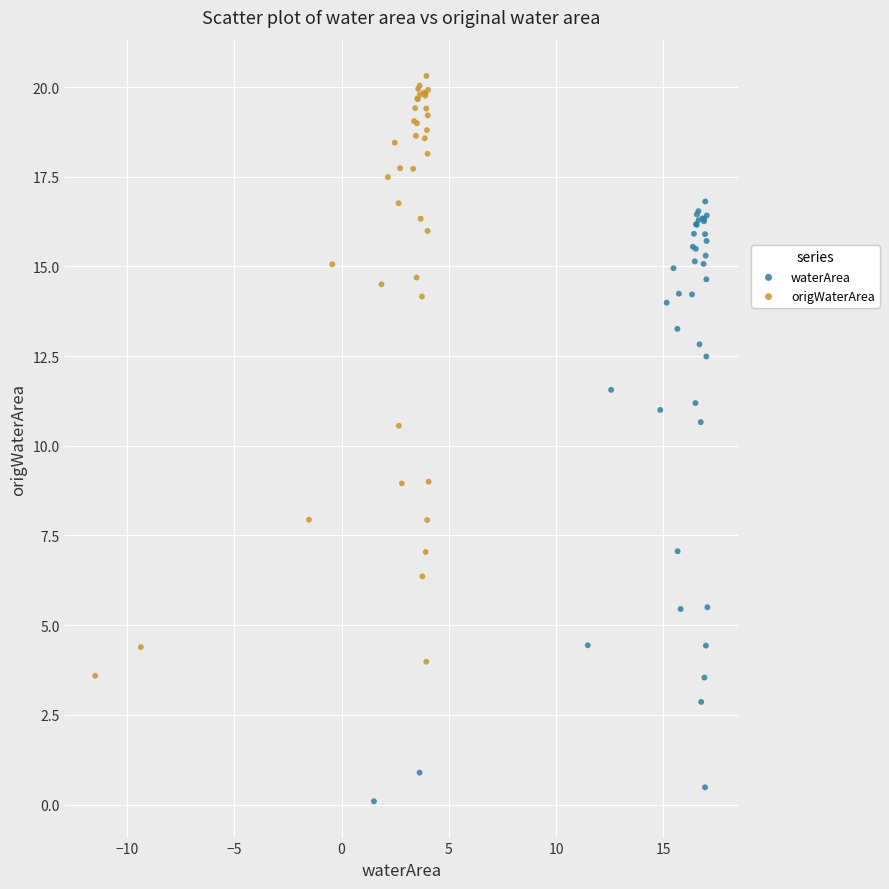

Which series reaches the maximum Y coordinate?

origWaterArea